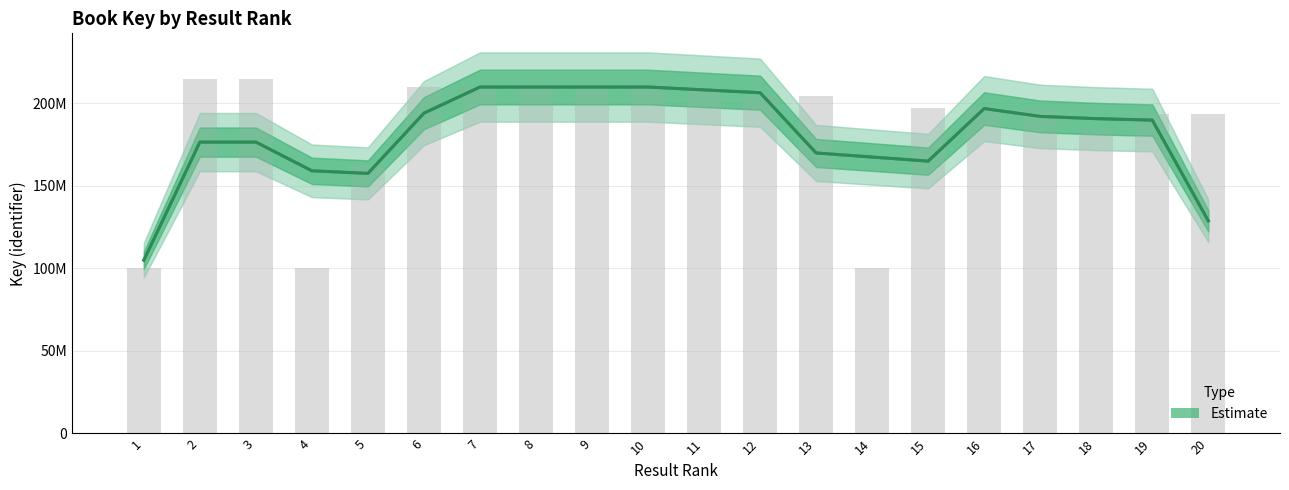

What is the sum of the values at 14 and 6?

361664771.0